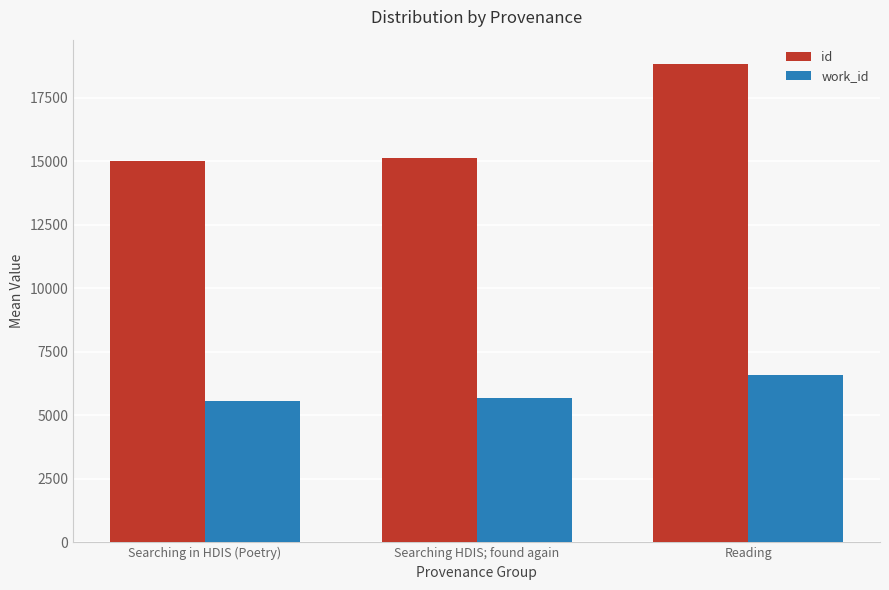

List the series in order of their peak value, lowest first.

work_id, id